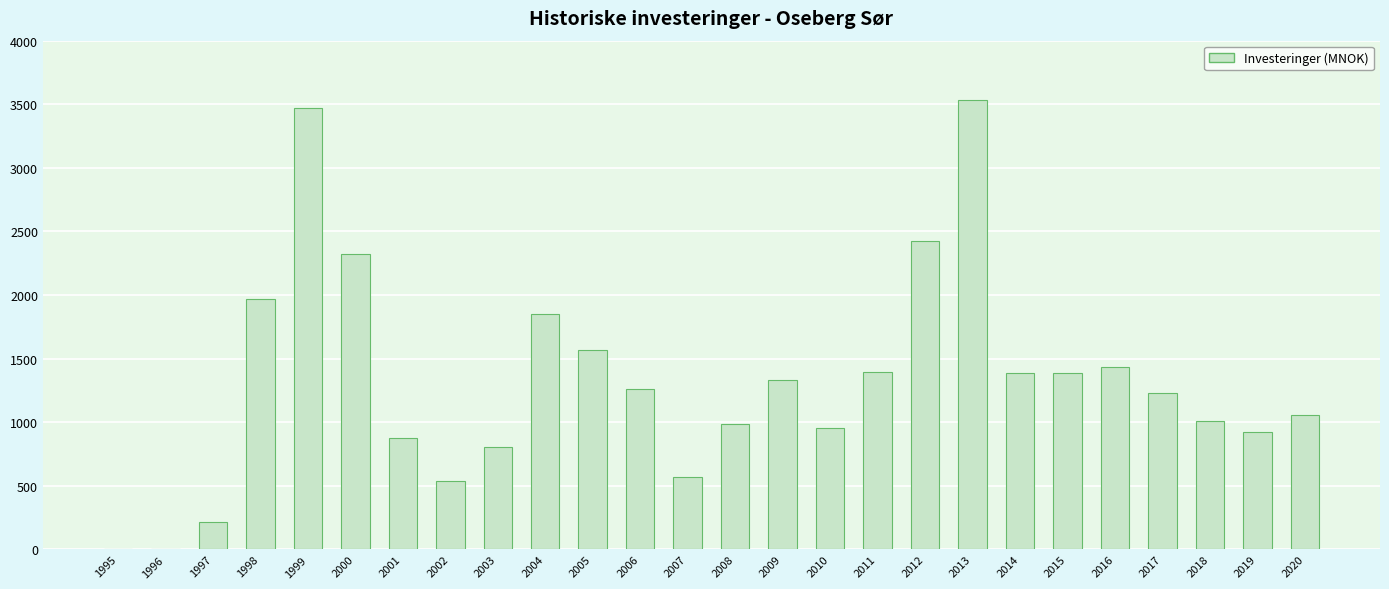

What is the change in value from 2009 to 2020?

-271